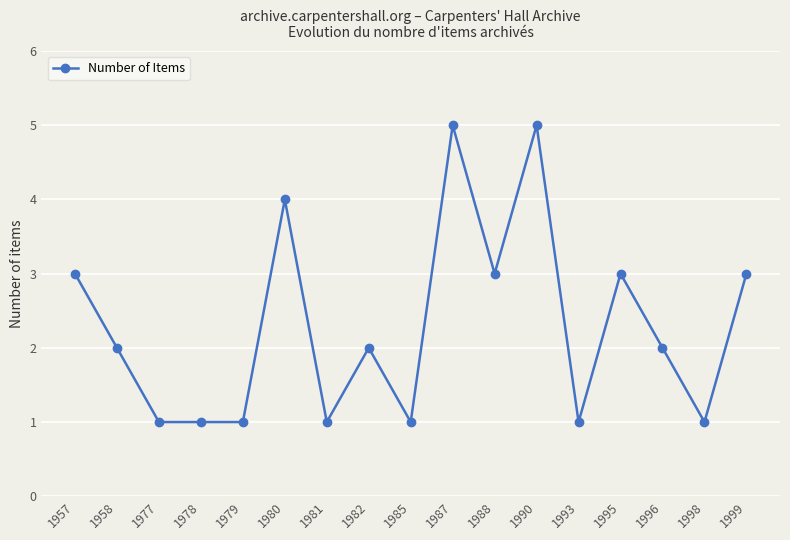

What is the change in value from 1979 to 1987?

+4